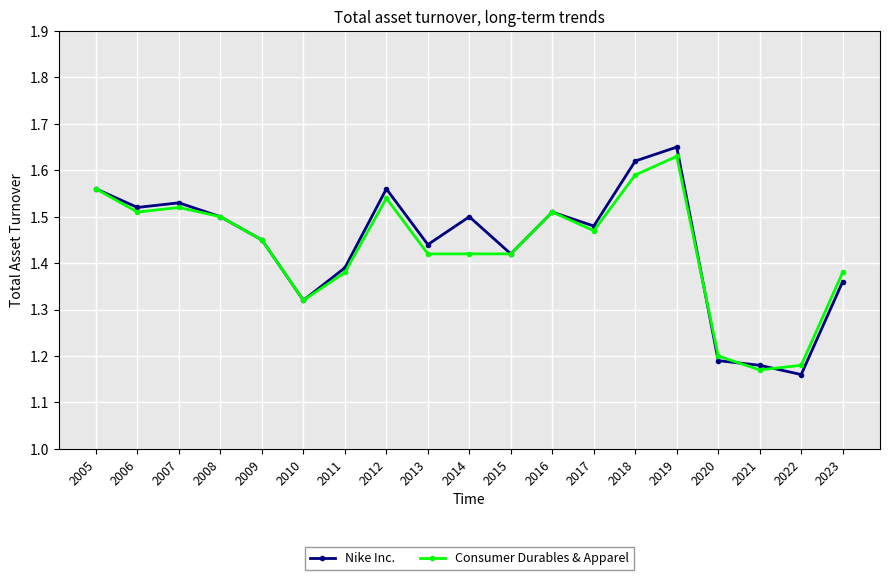

How many data points does each series have?

19